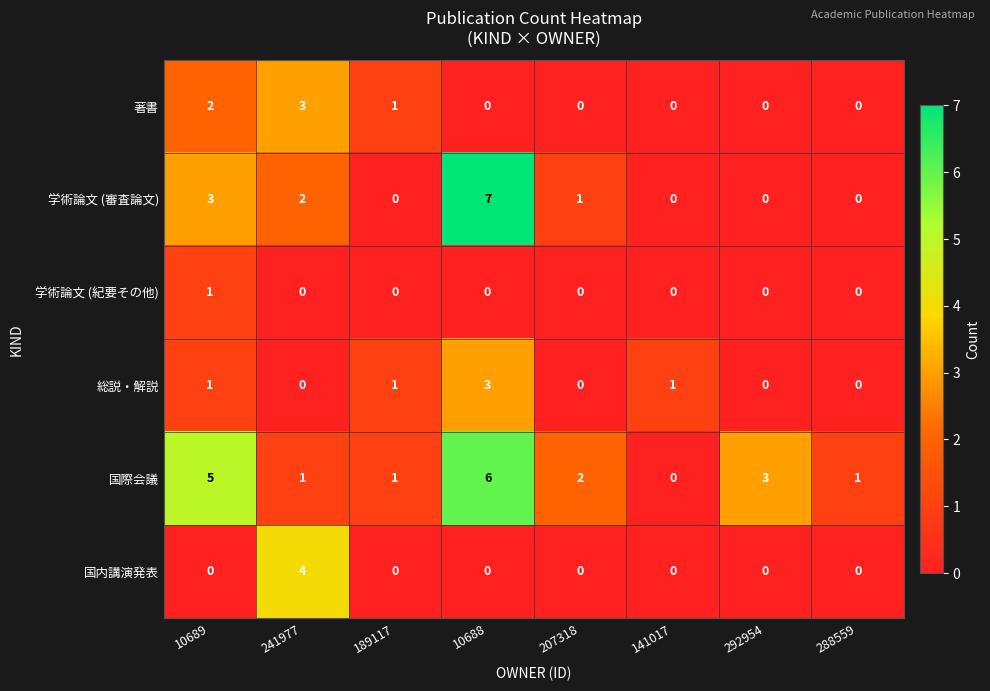

The value of 総説・解説 at 241977 is 1. True or false?

False